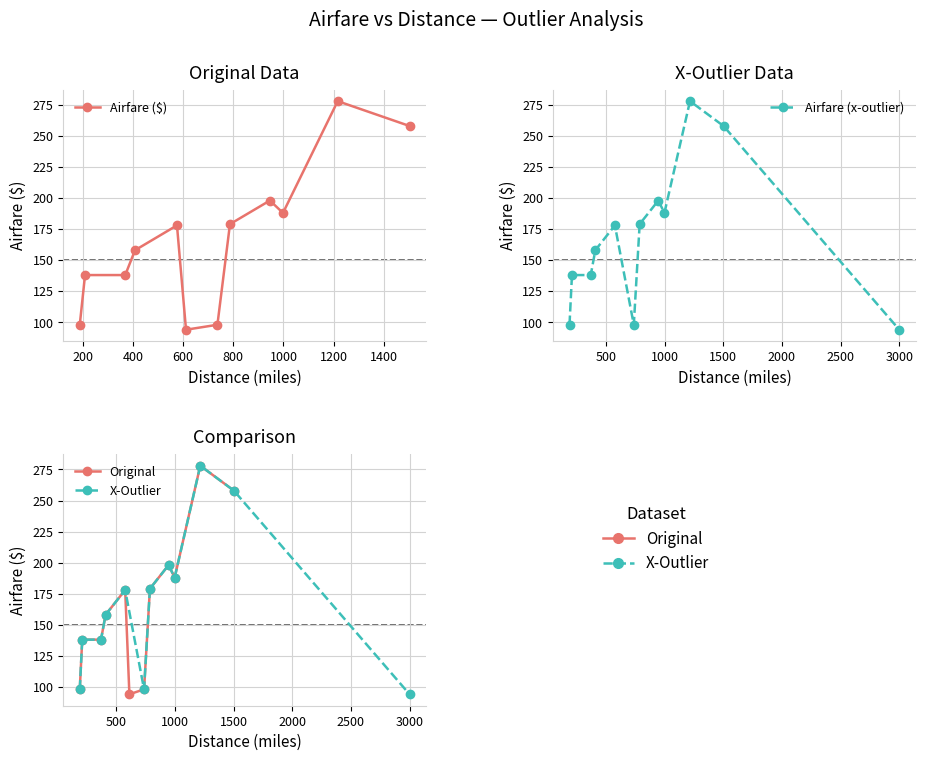

What is the value of the Airfare (x-outlier) point at the 9th from the left?

188